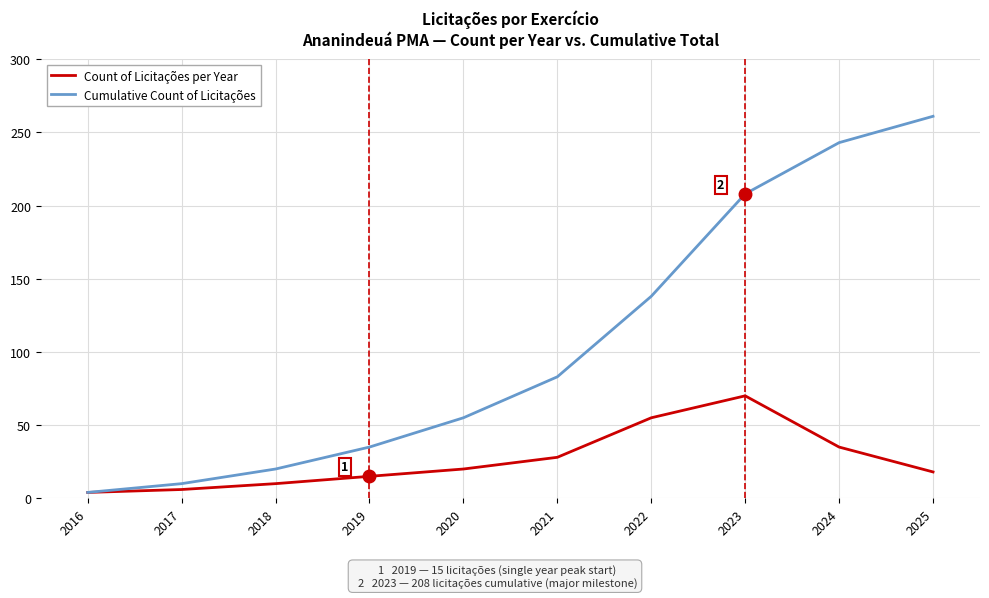

What is the total value across all series at 2024?

278